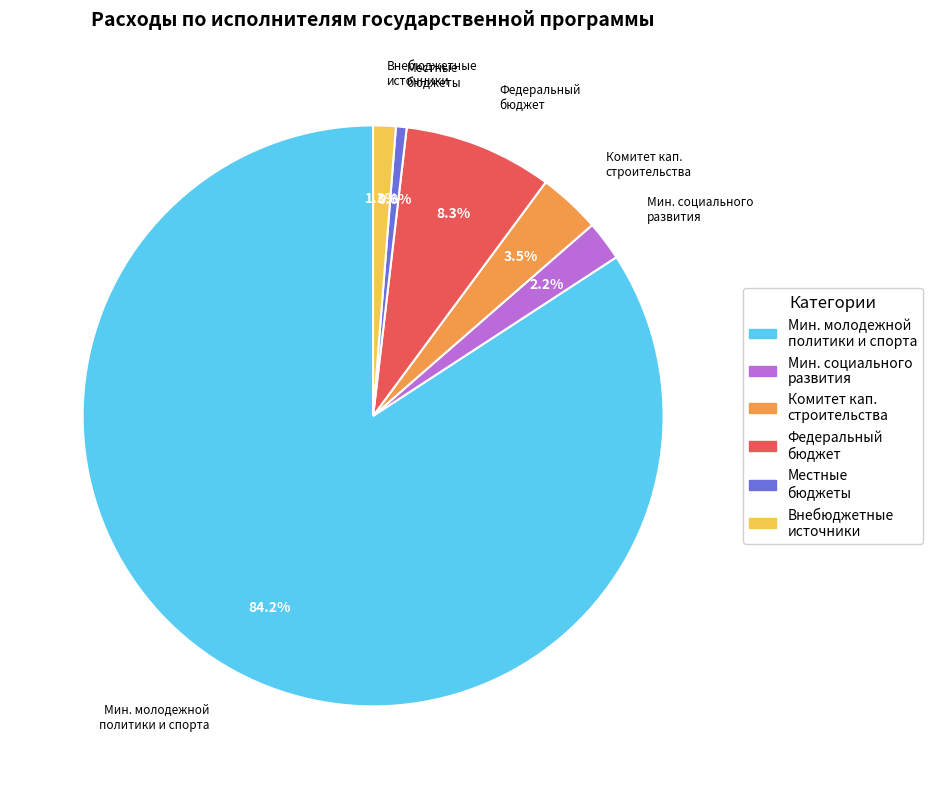

To the nearest percent, what is the average slice percentage?

17%